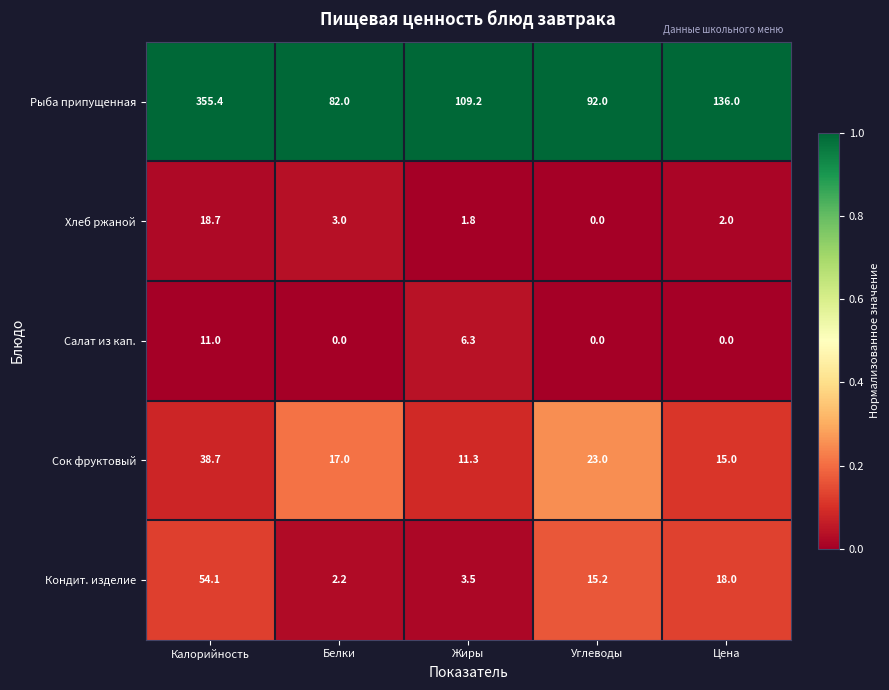

Where does the Рыба припущенная series first go above 109?

Калорийность